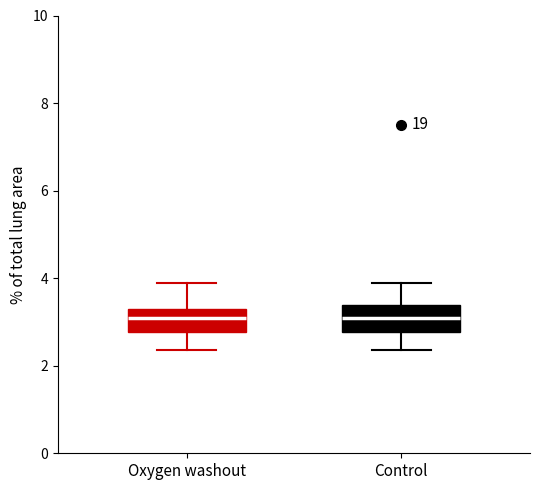

Where does the median line of the box for Oxygen washout sit on the y-axis? The values are not printed on the chart, so give them approximately, as read against the axis.

3.0